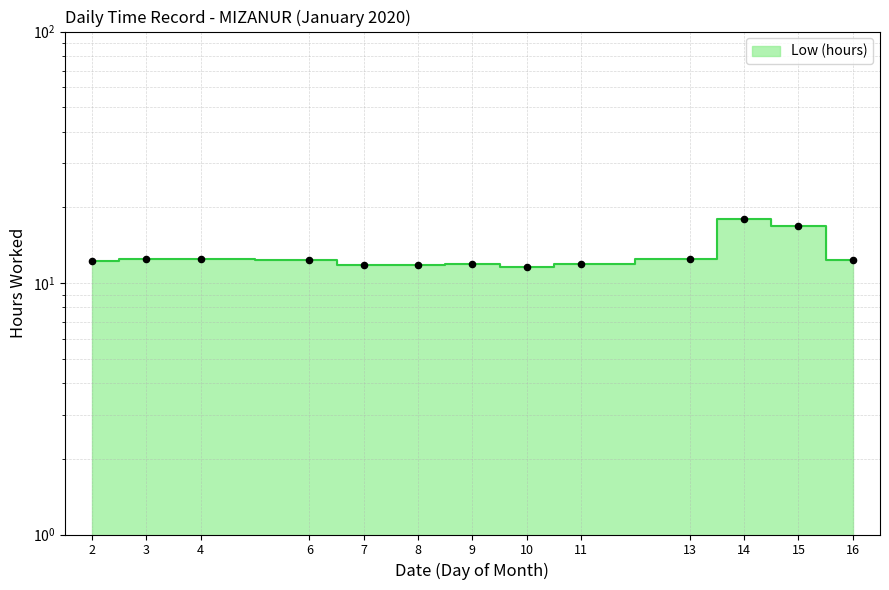

What is the ratio of the value at 13 to the value at 9?

1.0